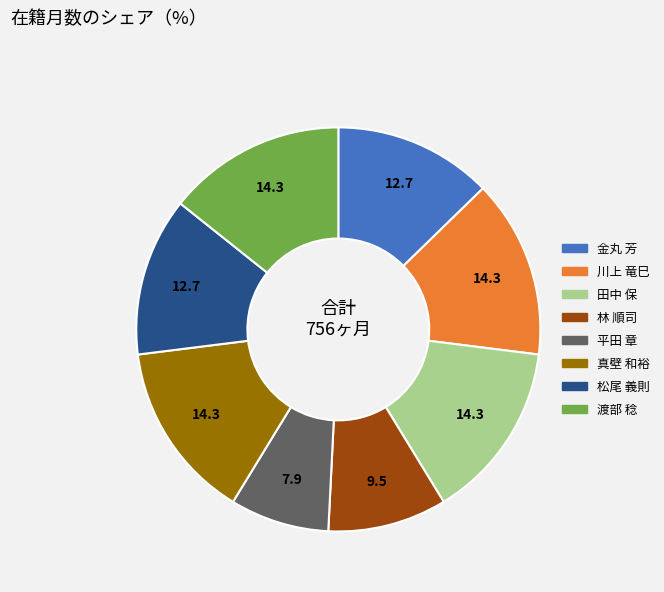

Count the number of slices in the pie.

8